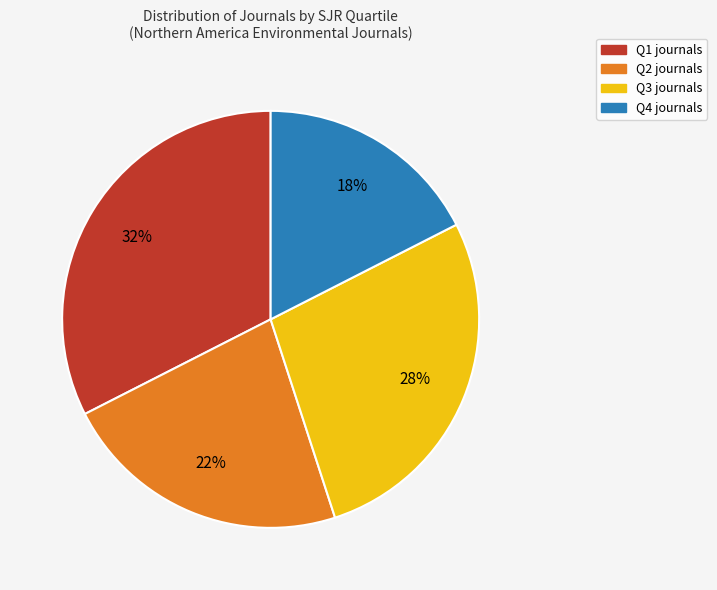

The Q2 slice represents 34% of the pie. True or false?

False